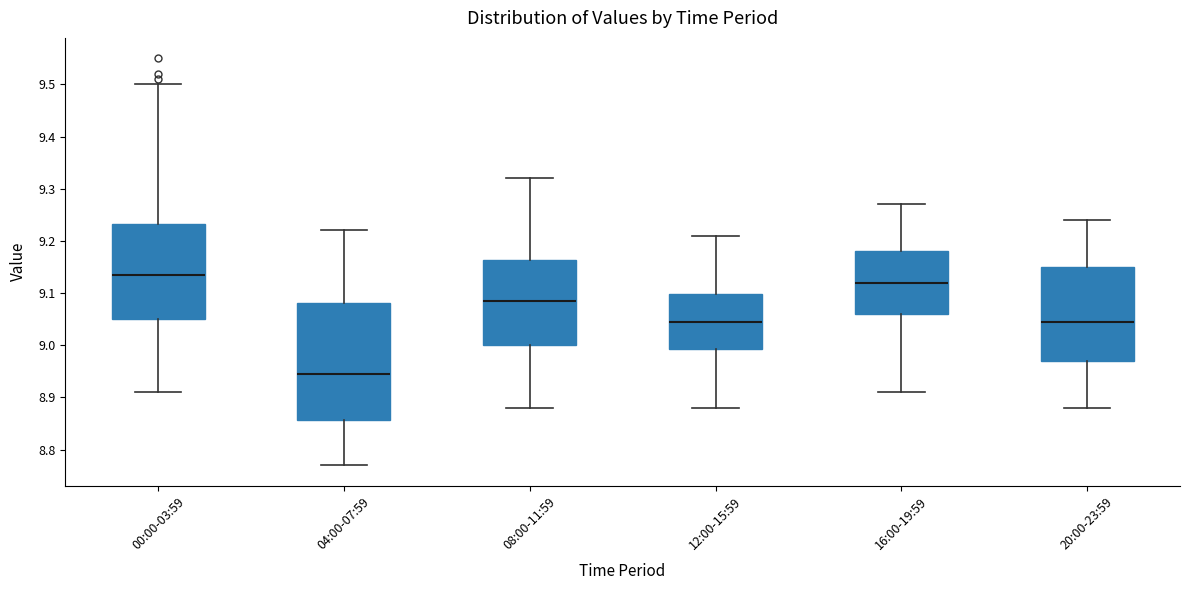

Which box is the tallest, from its lower edge to its upper edge?

04:00-07:59